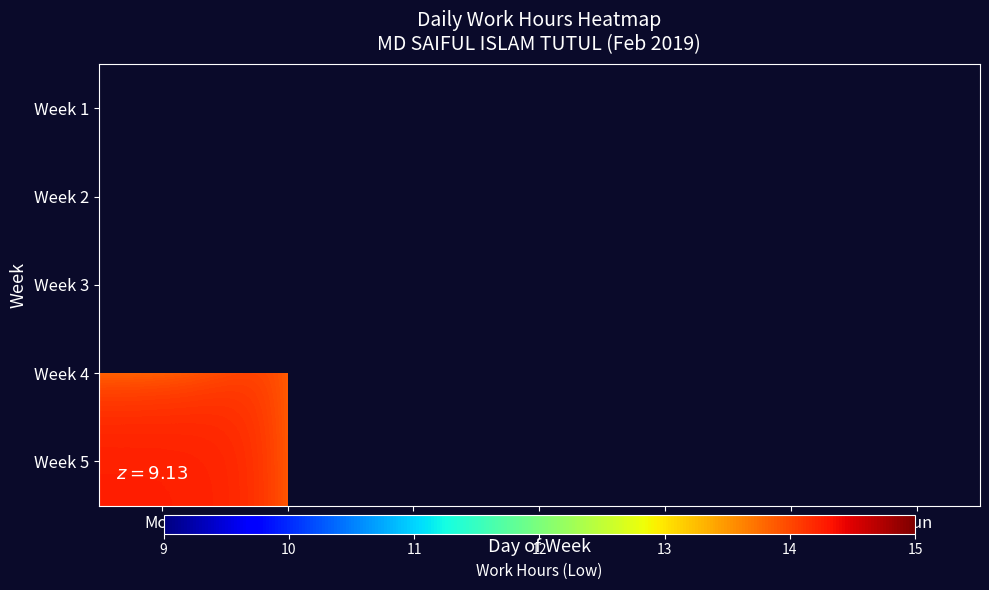

What is the difference between the maximum and minimum values in the Week 5 series?

3.1